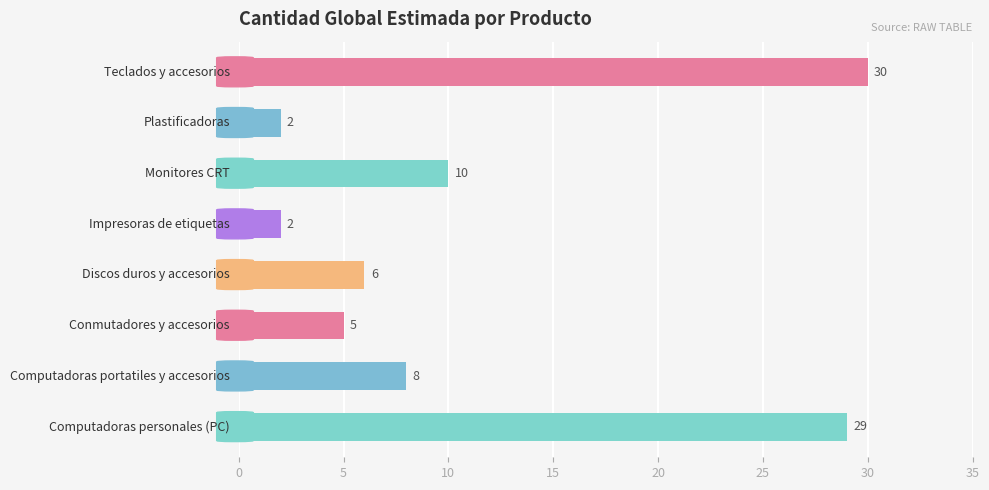

What is the average value?

12